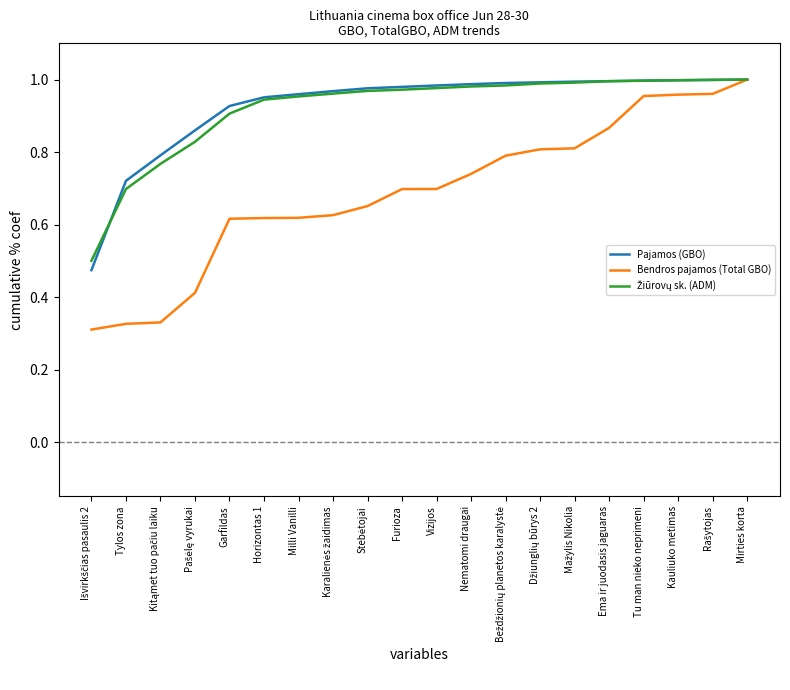

The value of Pajamos (GBO) at Nematomi draugai is 1.0. True or false?

True